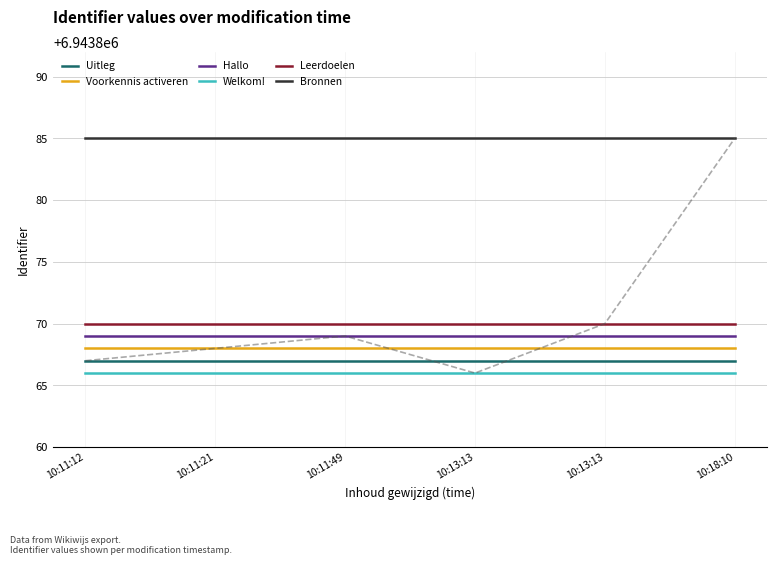

Between 10:18:10 and 10:13:13, which is larger?

10:18:10